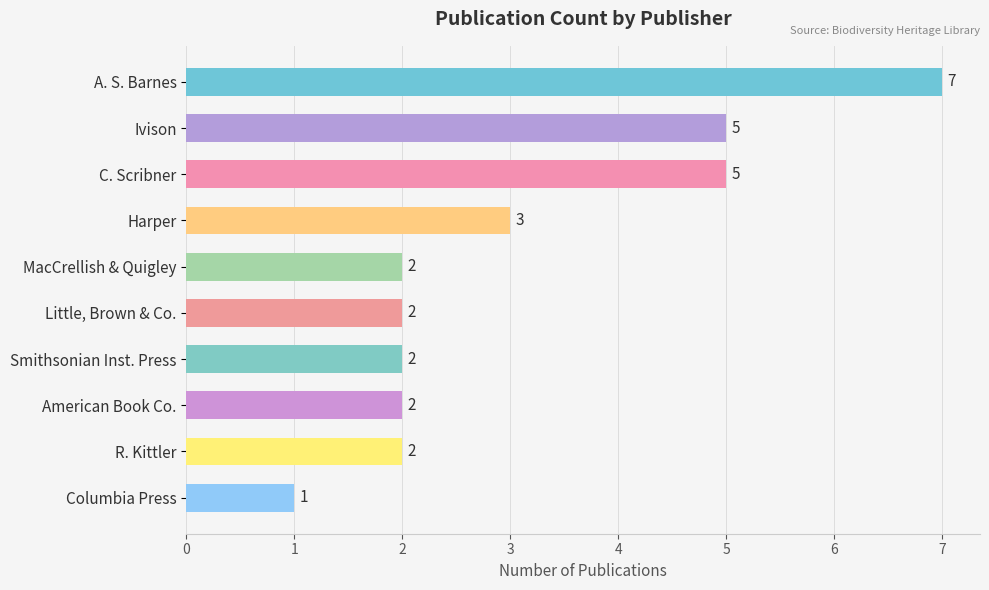

Count the values in the range 2 to 5.

8